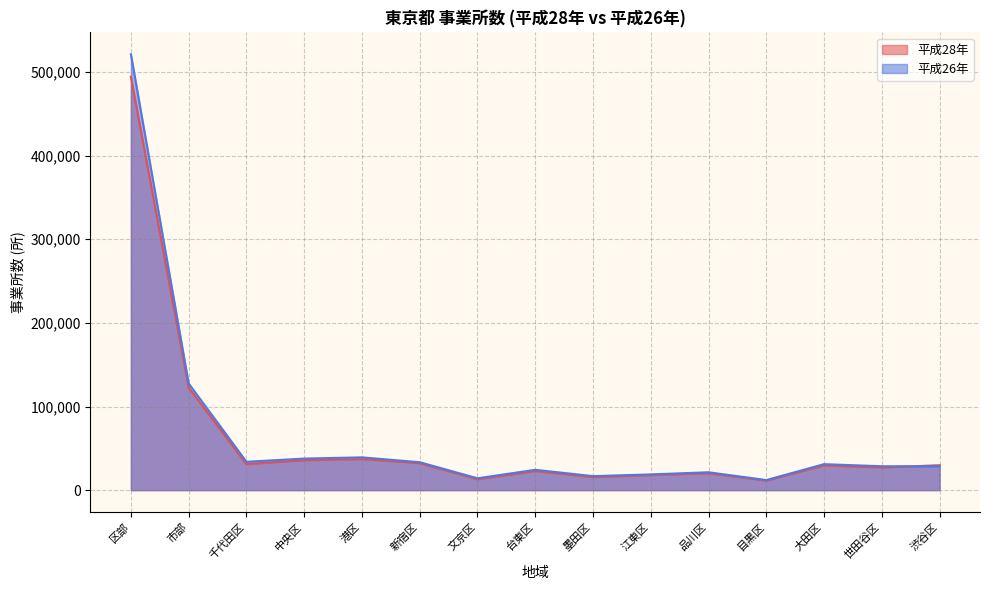

At which category is the sum across all series the highest?

区部